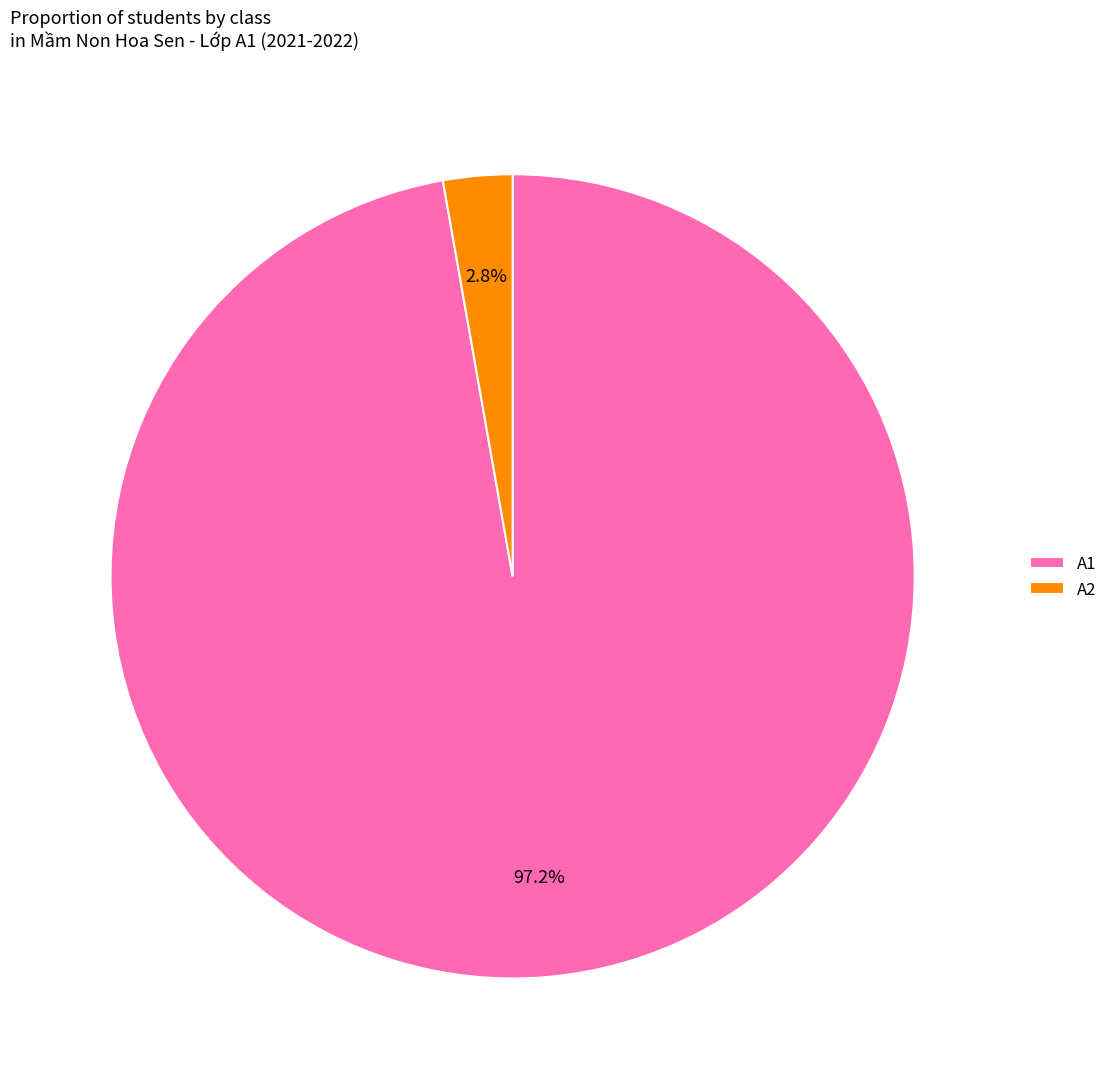

To the nearest percent, what is the combined percentage of A1 and A2?

100%